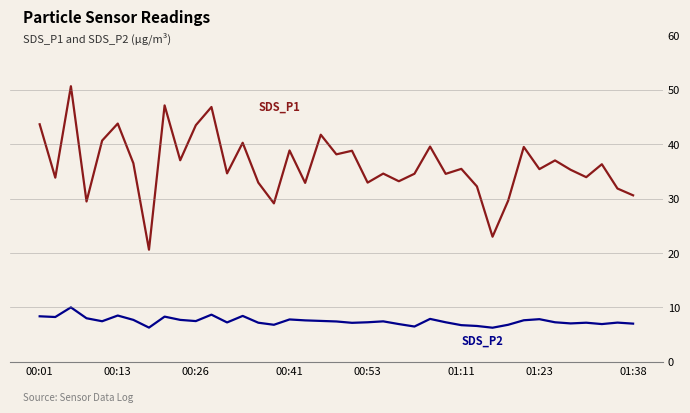

What is the smallest value displayed?

6.3